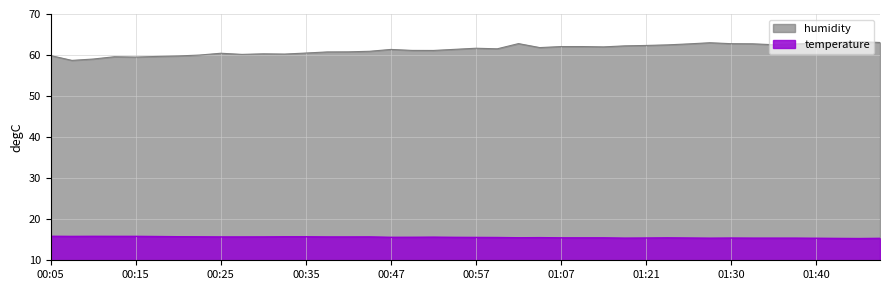

True or false: humidity and temperature intersect in this chart.

False